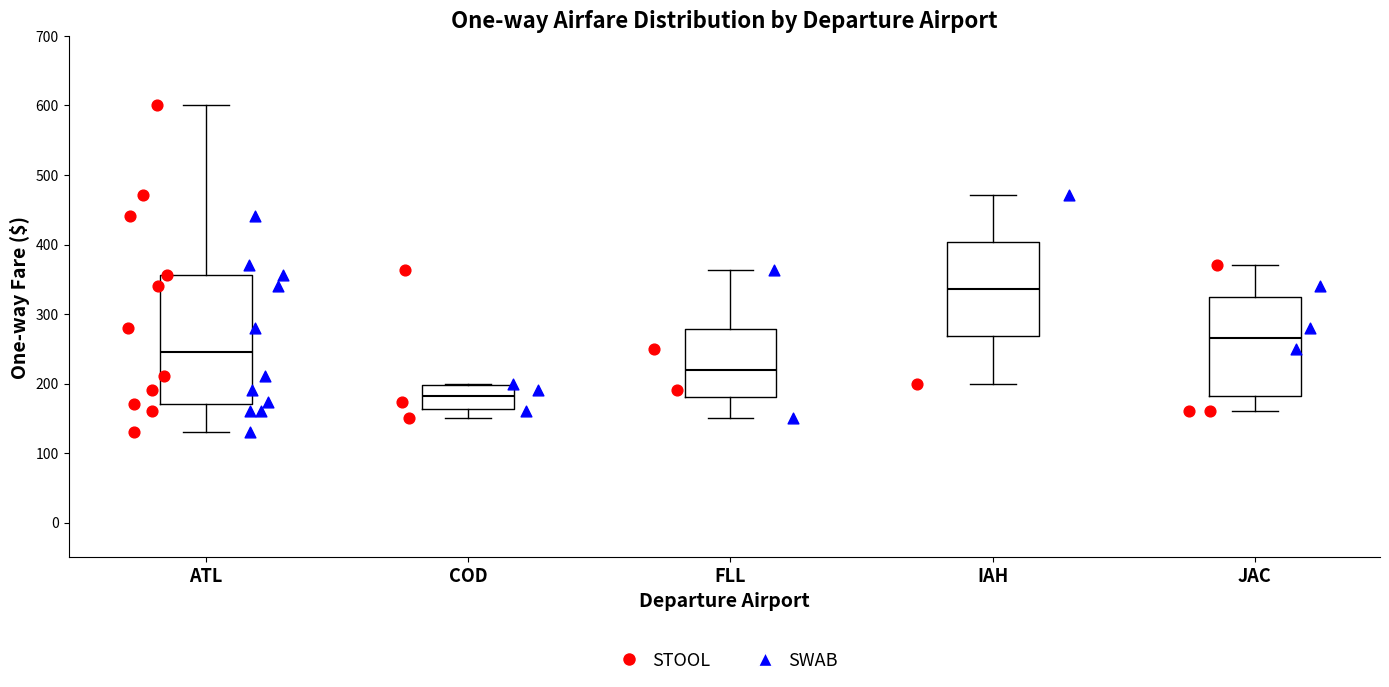

Reading left to right, transcribe this box plot: for each box, give where its median line is, the range the box spans, and where its two whiskers end, as read against the y-axis. The values are not printed on the chart, so give them approximately, as read against the axis.

ATL: median 250, box 170 to 360, whiskers 130 to 600
COD: median 180, box 160 to 200, whiskers 150 to 200
FLL: median 220, box 180 to 280, whiskers 150 to 360
IAH: median 340, box 270 to 400, whiskers 200 to 470
JAC: median 270, box 180 to 330, whiskers 160 to 370